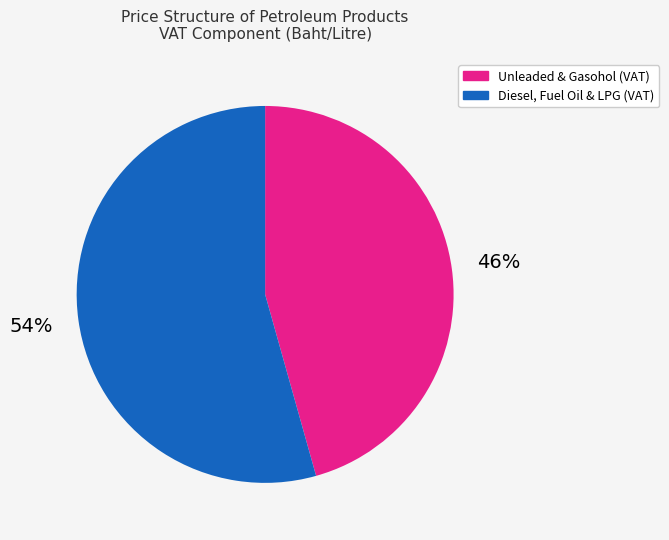

To the nearest percent, what is the average slice percentage?

50%